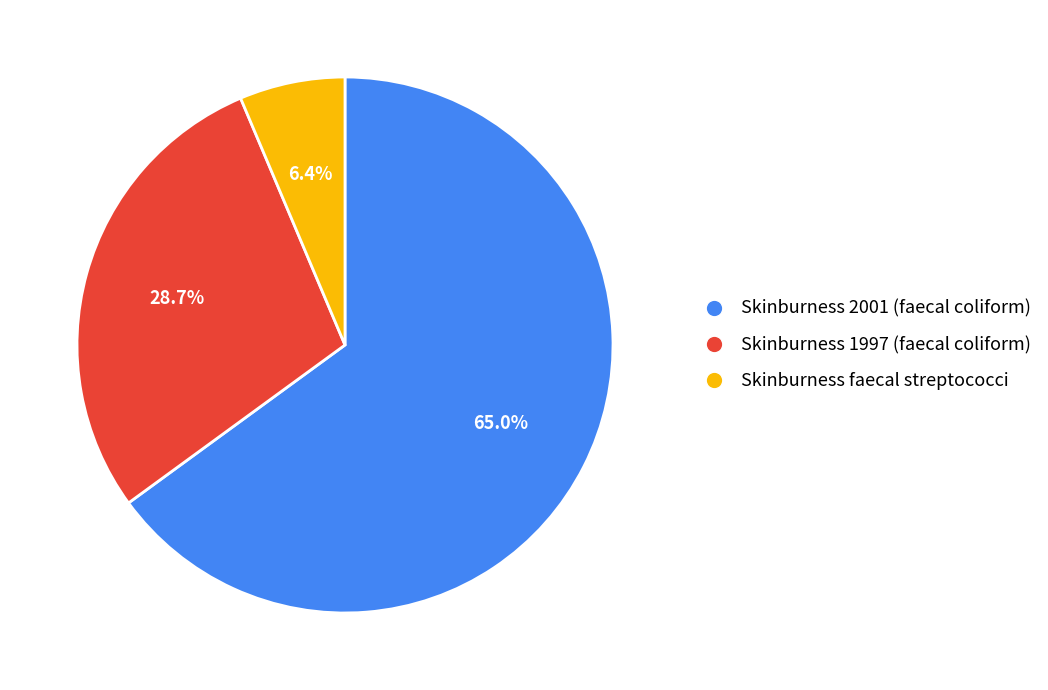

How many slices are in this pie chart?

3